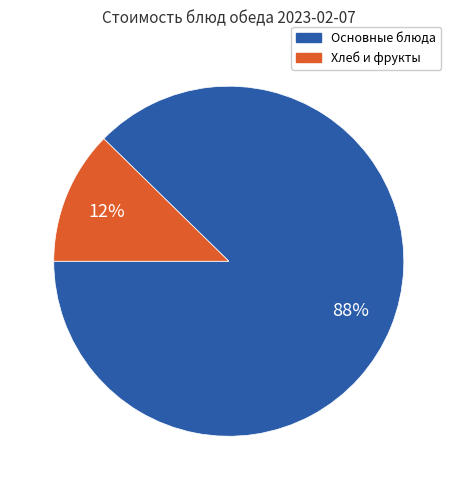

To the nearest percent, what is the average slice percentage?

50%